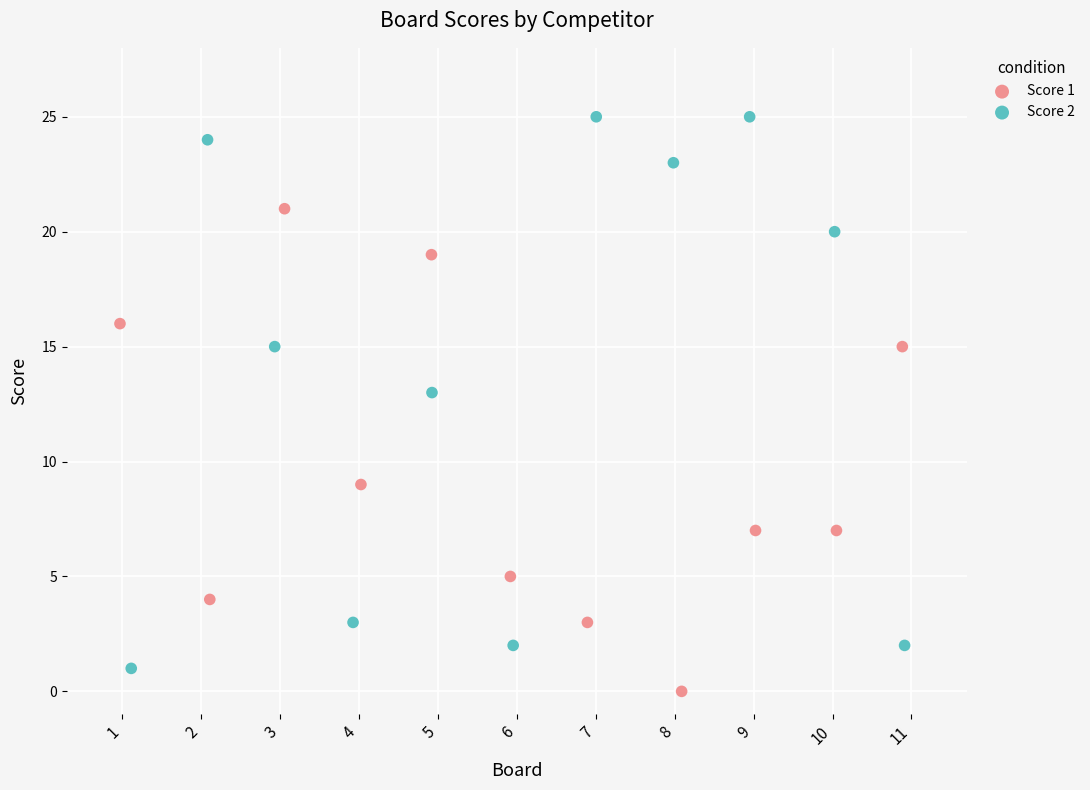

Which series has the largest Y range (max minus min)?

Score 2